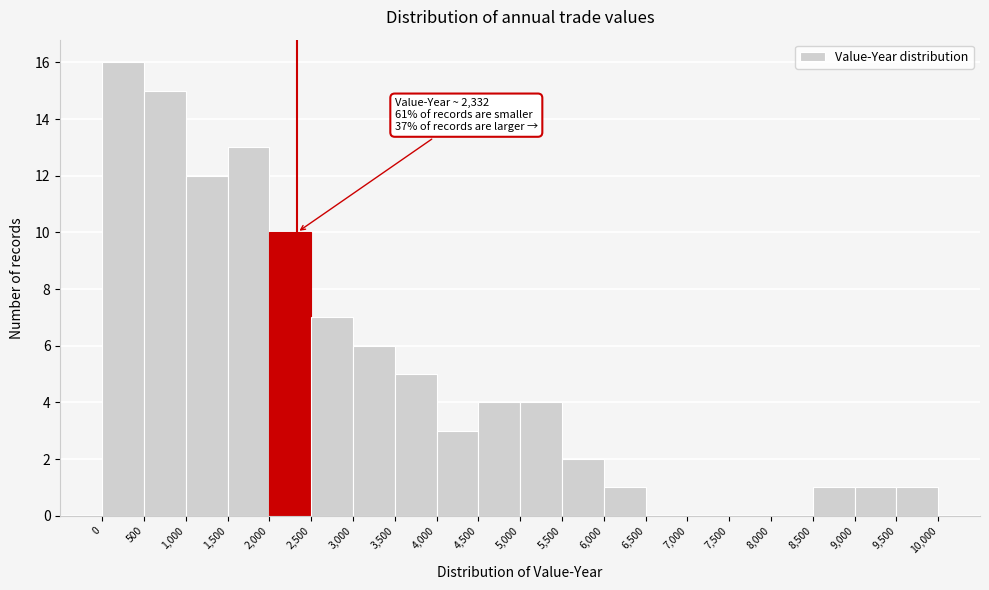

Which range on the x-axis has the tallest bar?

0 to 500